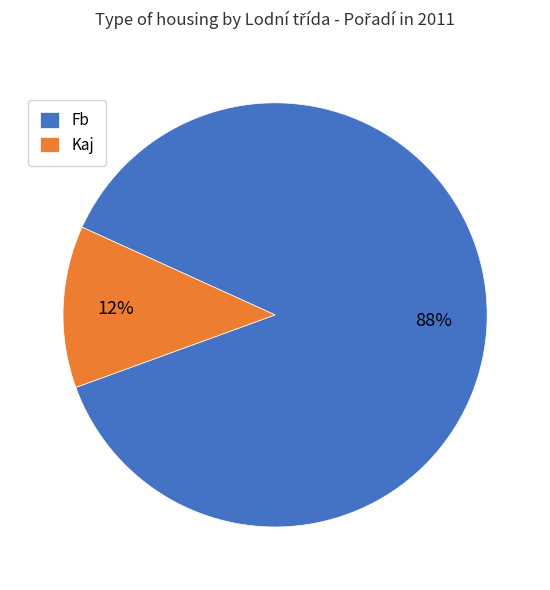

The Fb slice represents 88% of the pie. True or false?

True